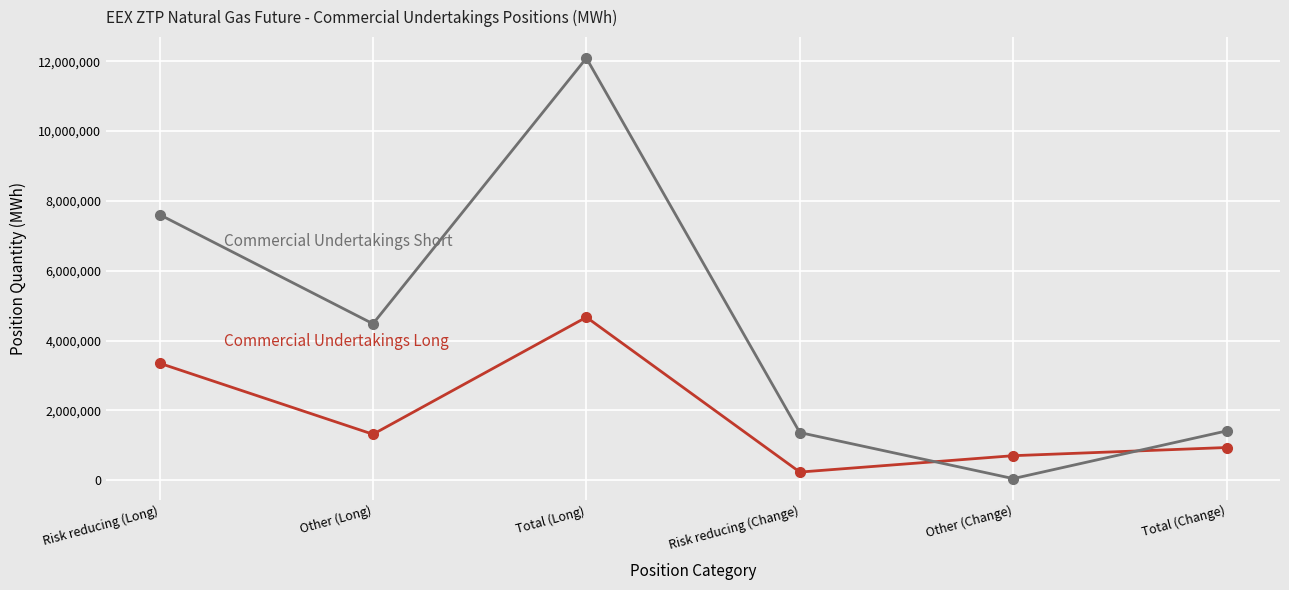

Does the chart display data point markers on the line(s)?

Yes